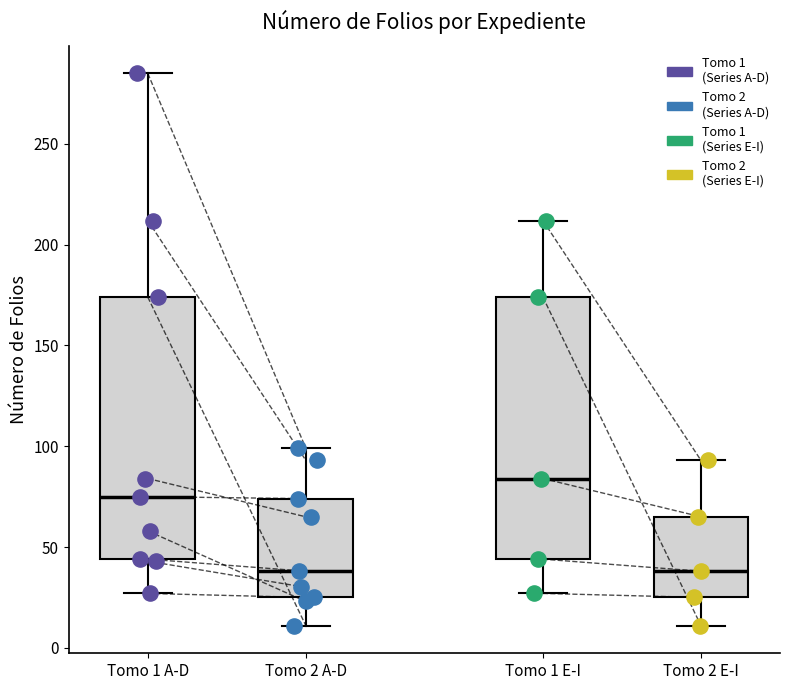

Where does the lower whisker of the box for Tomo 1 A-D end on the y-axis? The values are not printed on the chart, so give them approximately, as read against the axis.

25